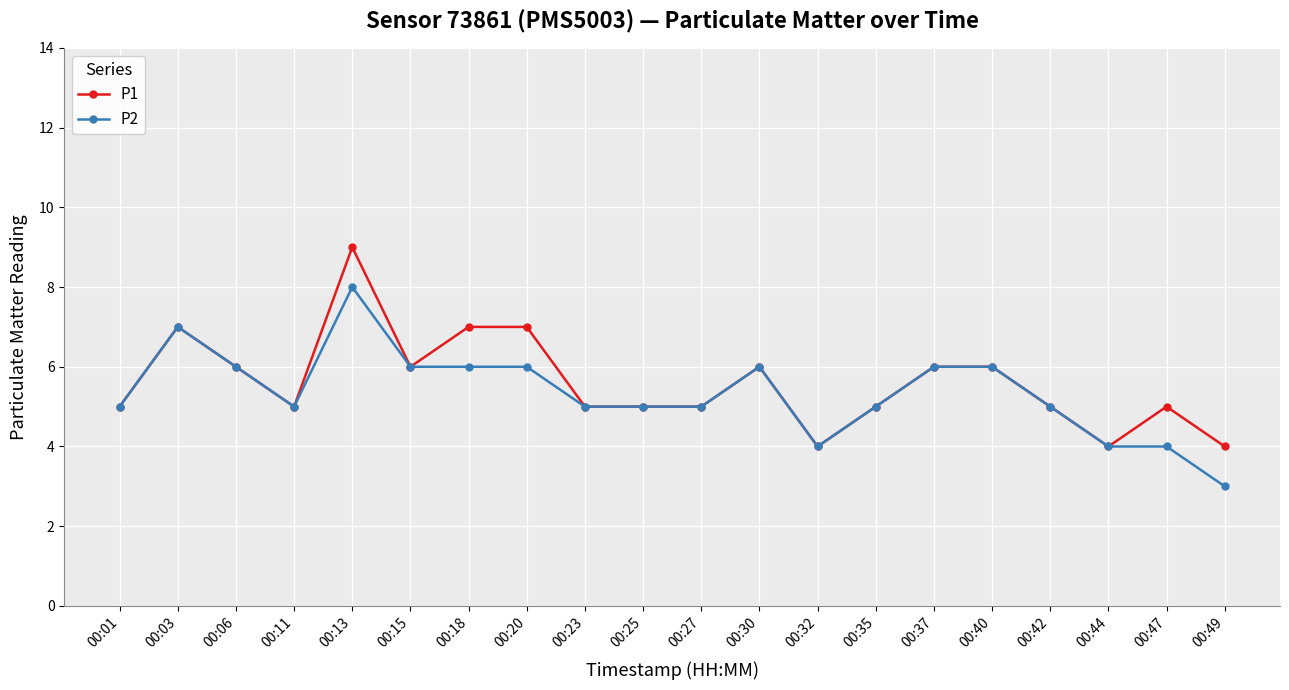

Which series changed the most between 00:06 and 00:49?

P2